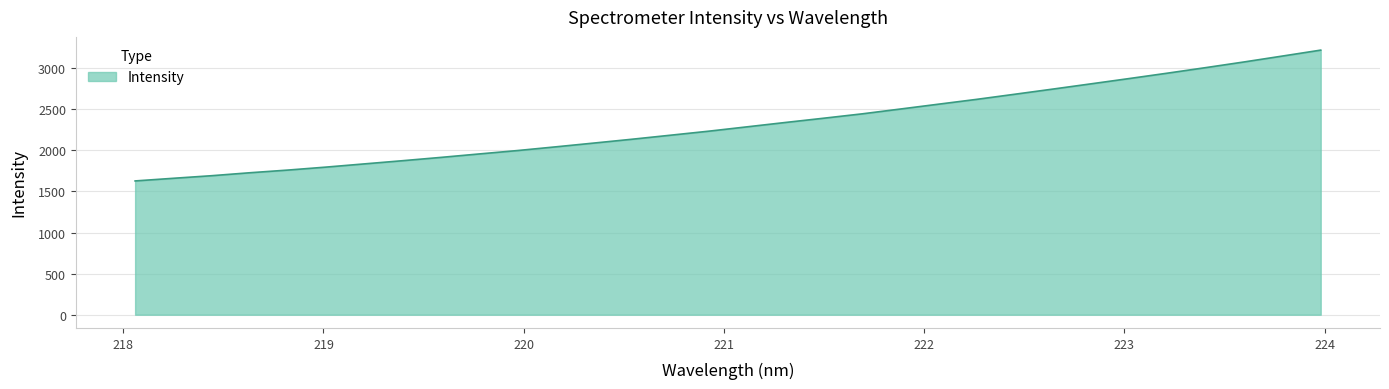

What is the greatest value displayed?

3218.6